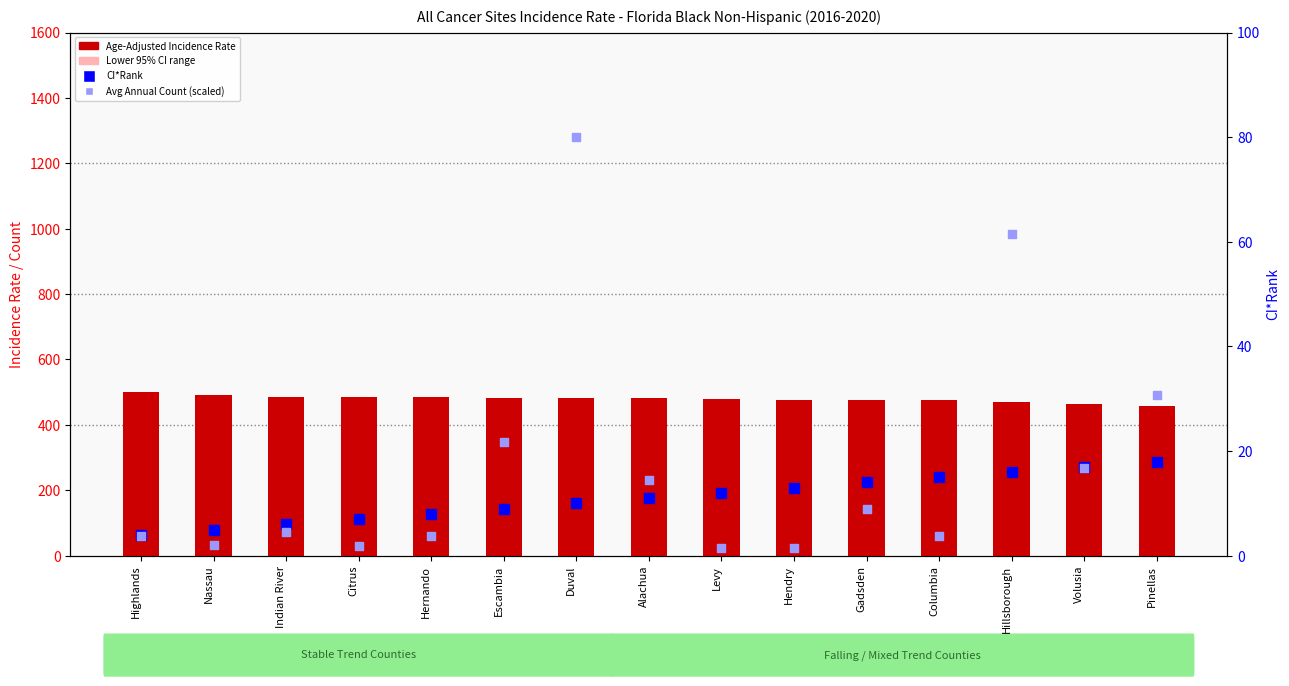

Is the value of CI*Rank at Hernando greater than the value of Lower 95% CI range at Hillsborough?

No